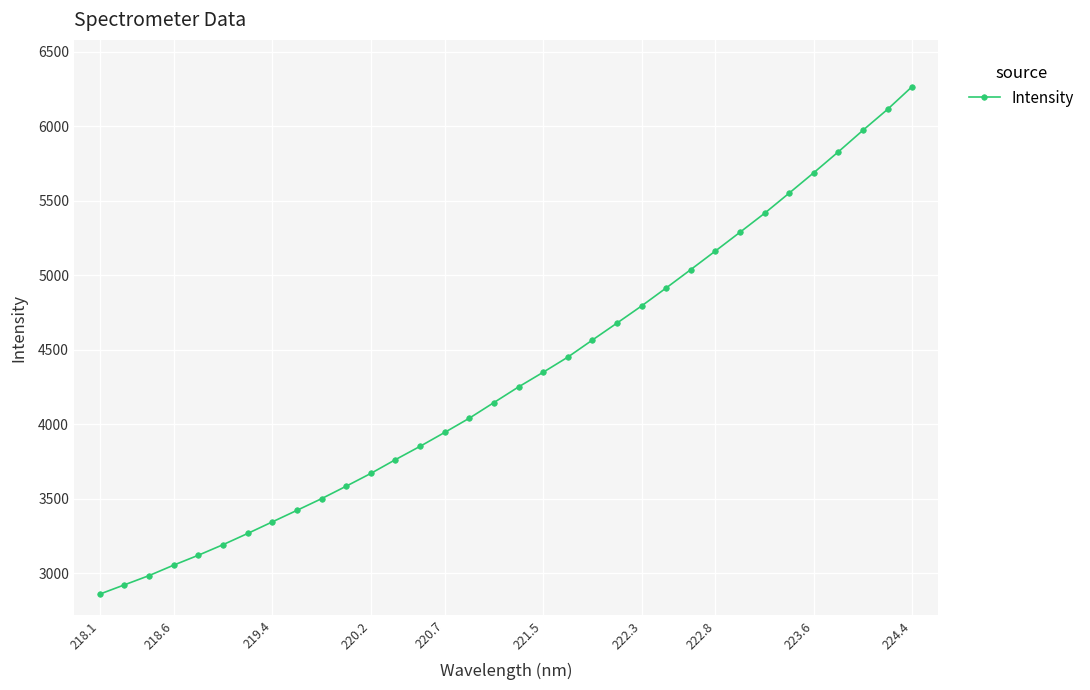

What is the maximum value shown in the chart?

6266.6